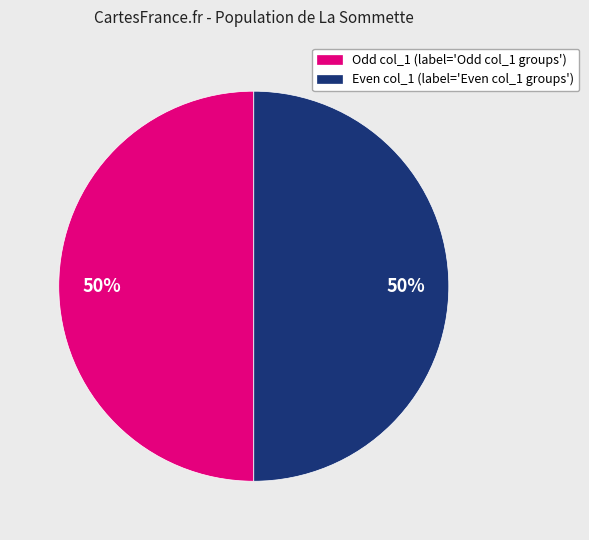

Combined, do Even col_1 (label='Even col_1 groups') and Odd col_1 (label='Odd col_1 groups') account for over 50%?

Yes